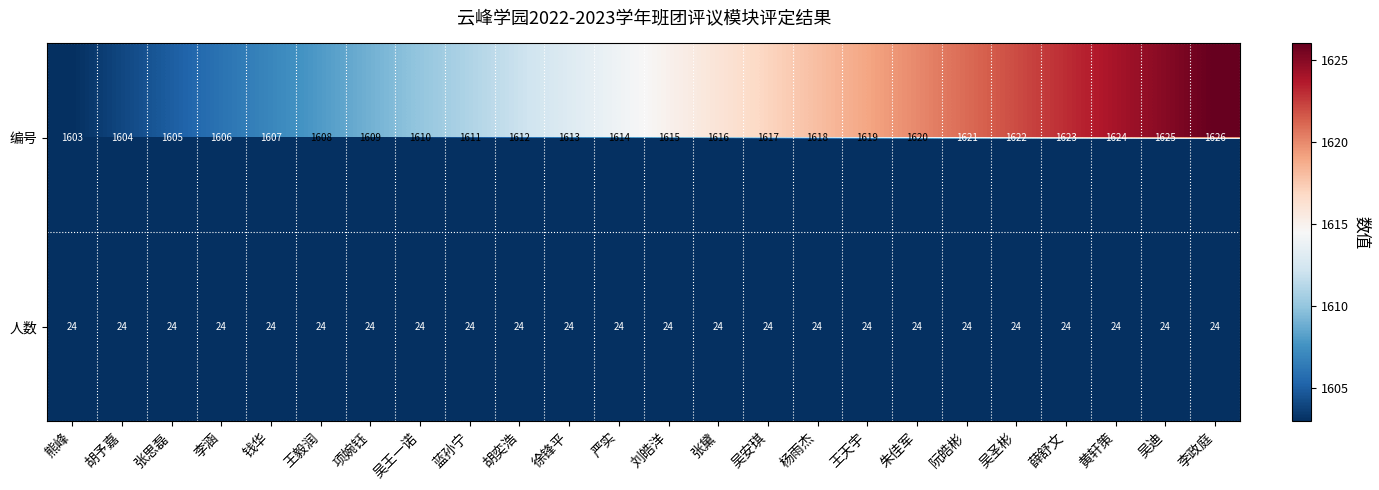

List the series in order of their peak value, highest first.

编号, 人数